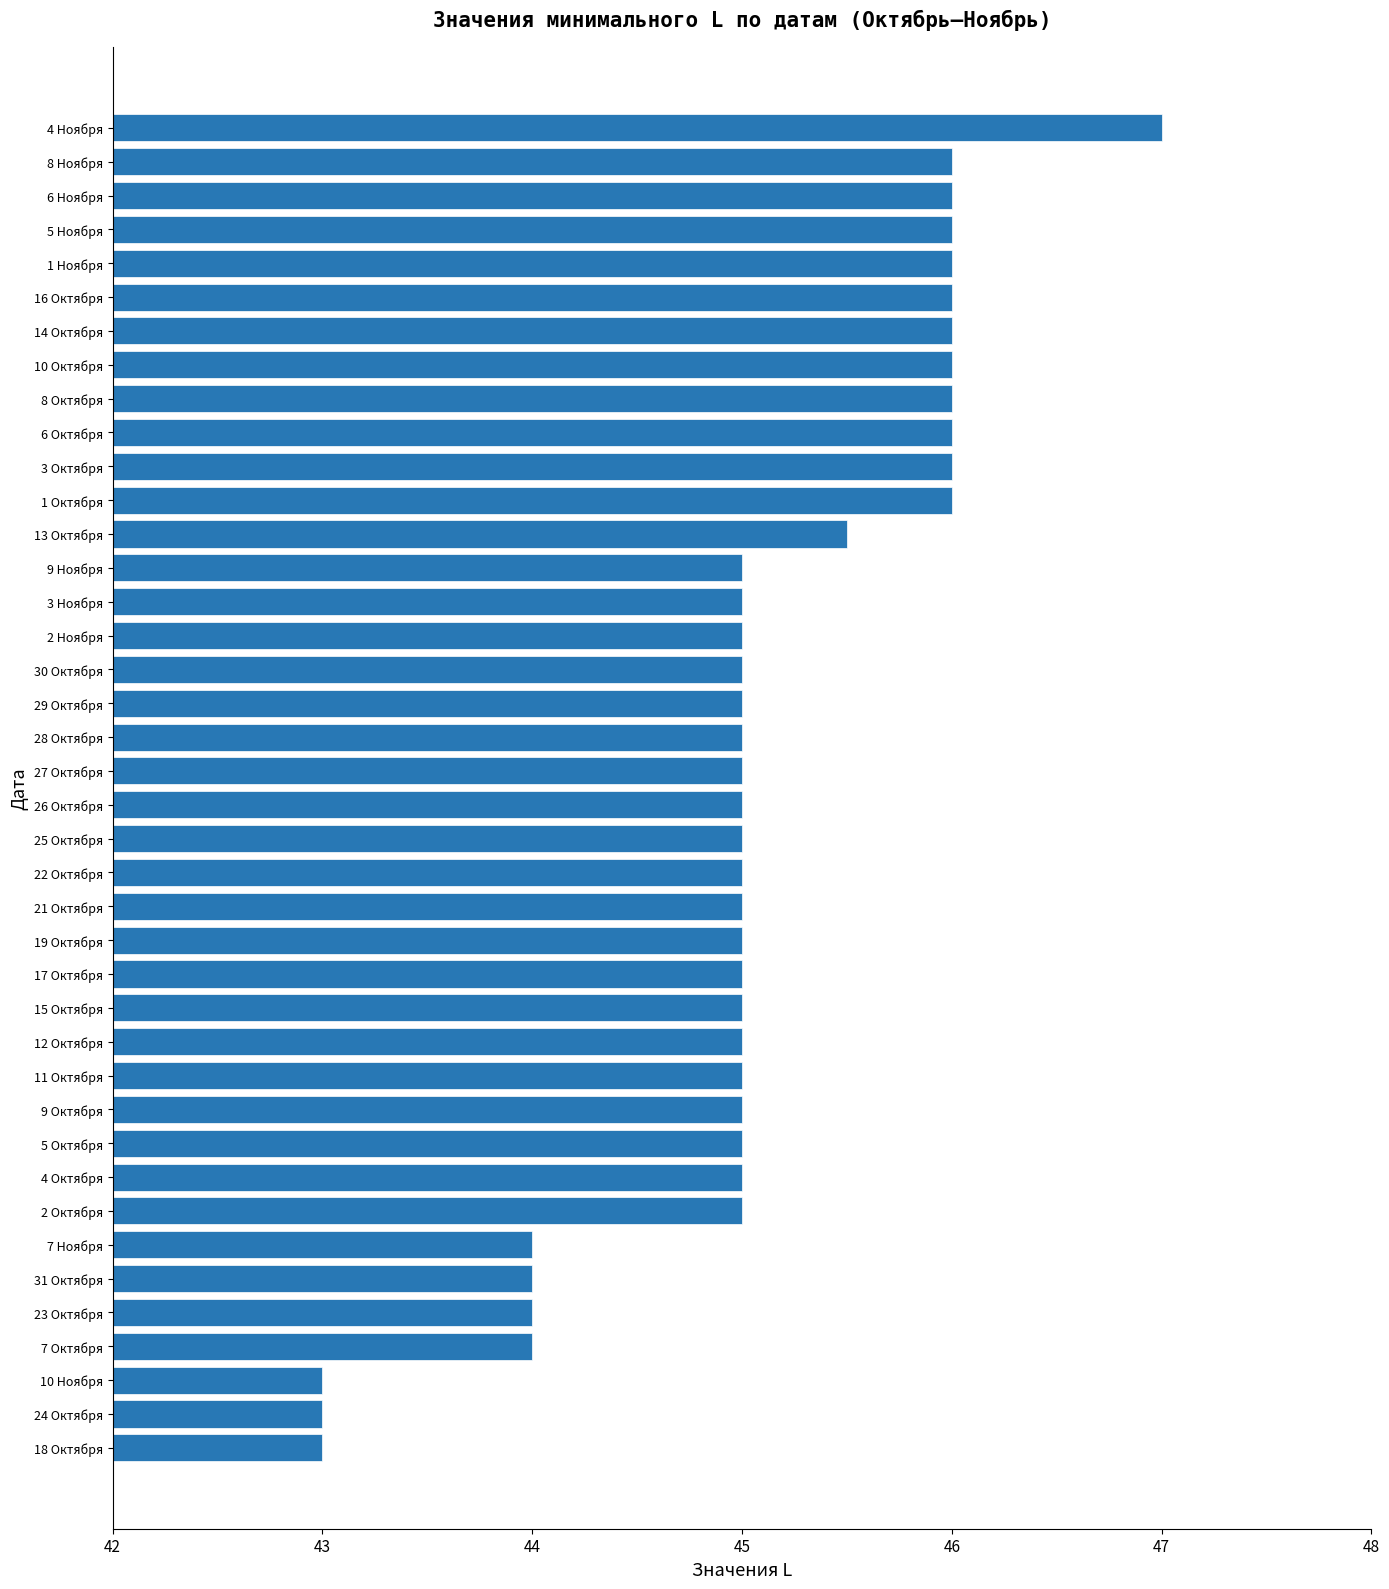

The chart shows a value of 43.0 at 18 Октября. True or false?

True